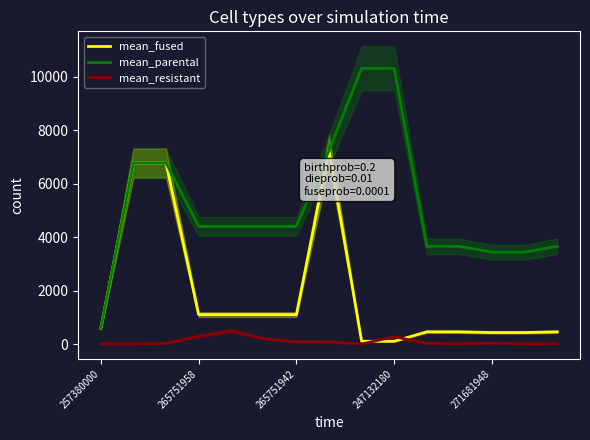

True or false: mean_resistant and mean_parental intersect in this chart.

False